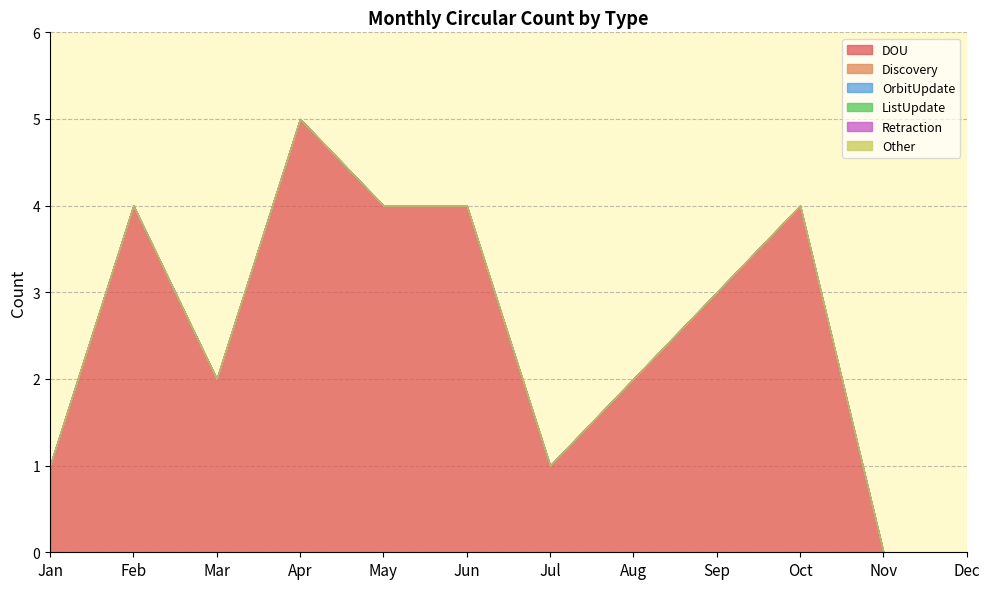

At how many categories does at least one series exceed 3?

5